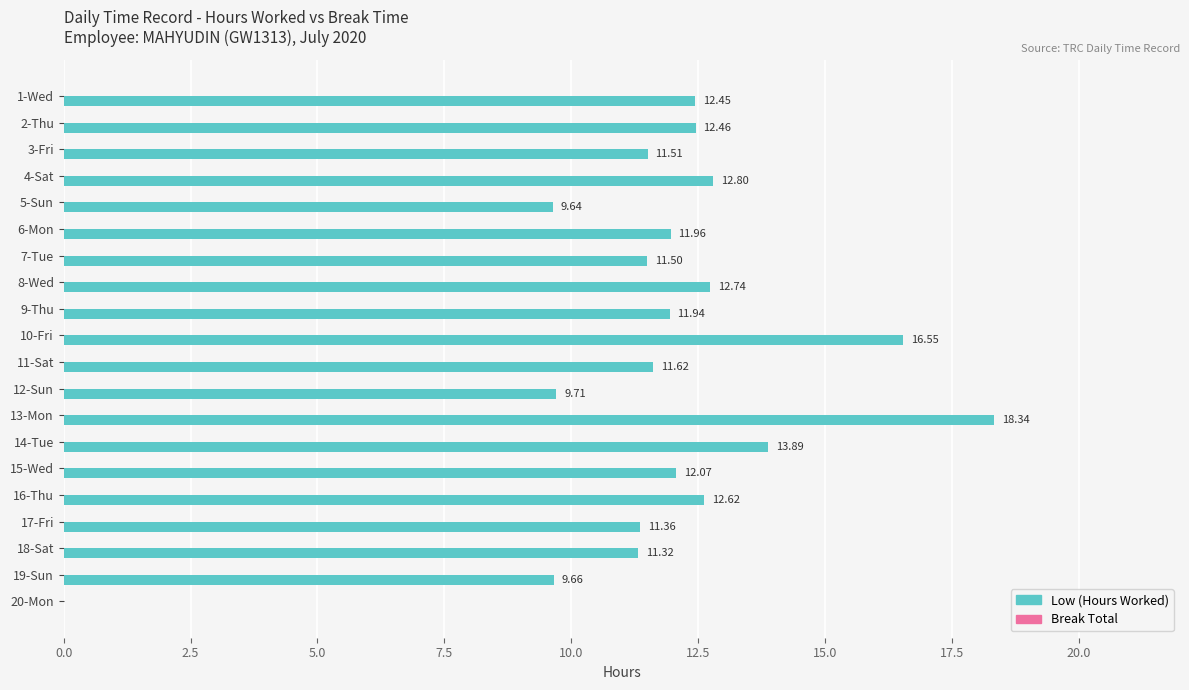

What is the sum of the values at 20-Mon and 3-Fri?

11.5